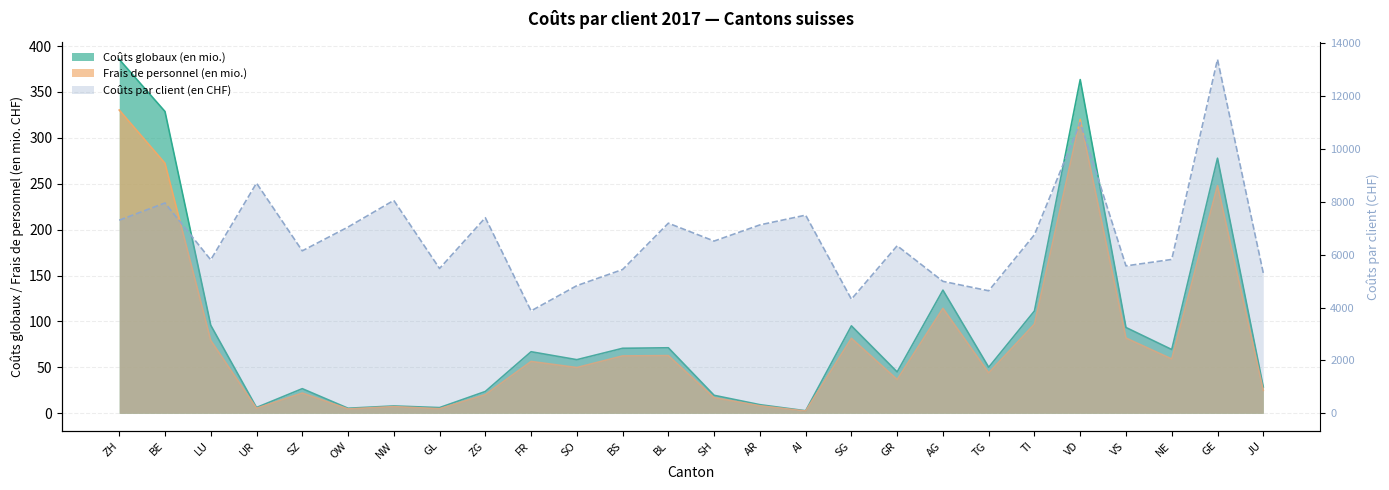

What is the minimum value shown in the chart?

3873.3